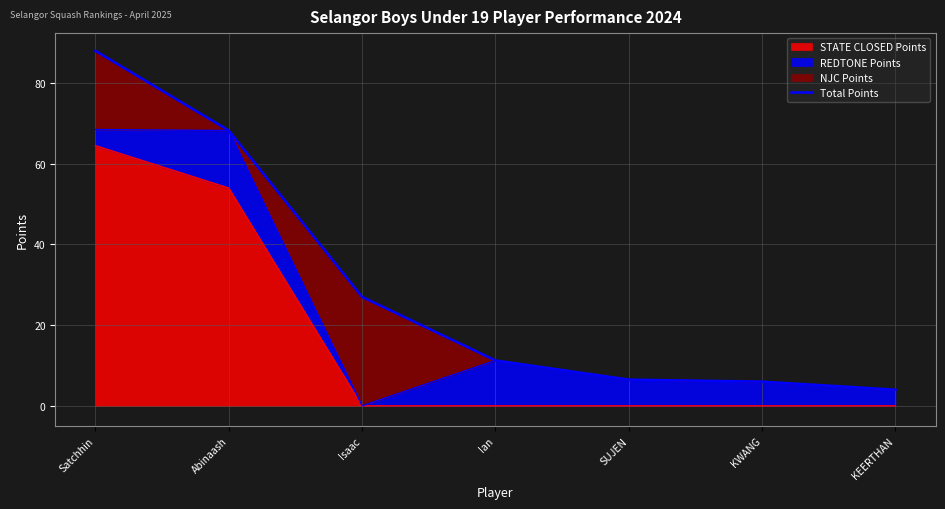

Reading left to right, list all the values displayed in this chart.

88.0	68.2	27.0	11.2	6.5	6.0	4.0